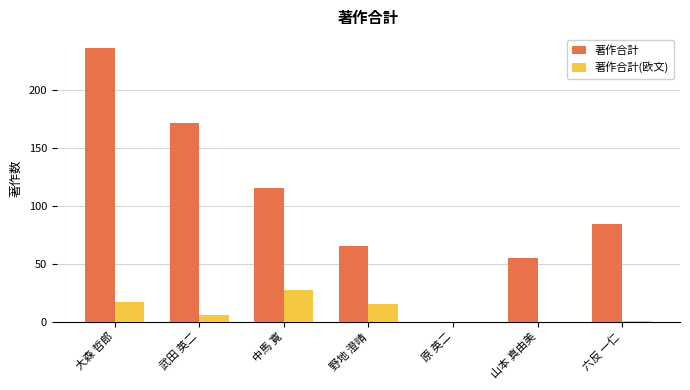

How many positive values does the 著作合計 series have?

6